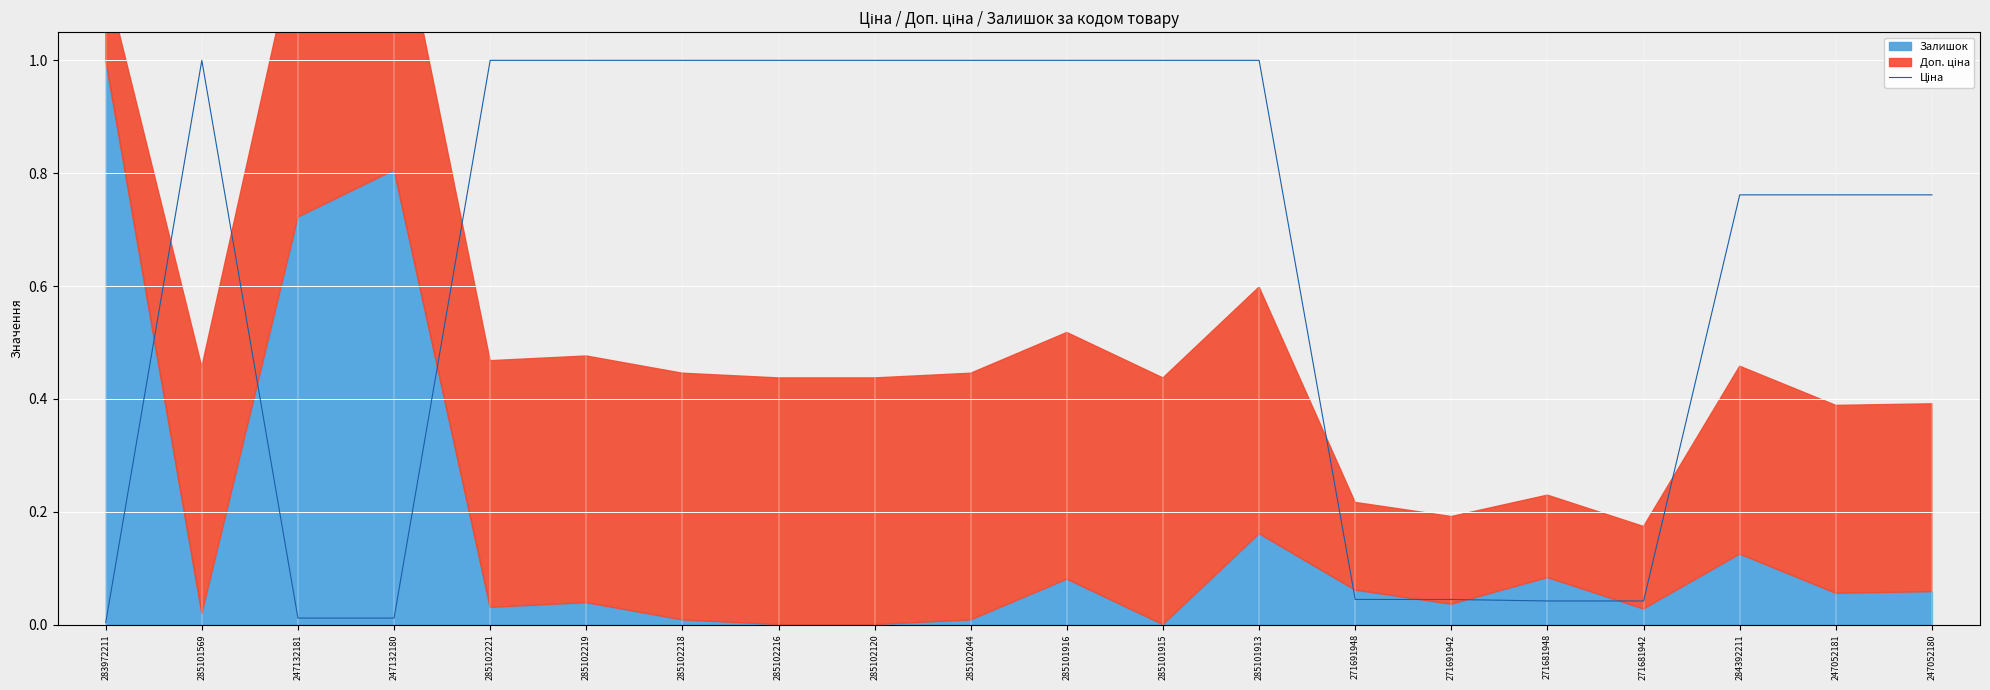

How many points are higher than both their immediate neighbors (excluding endpoints)?

1